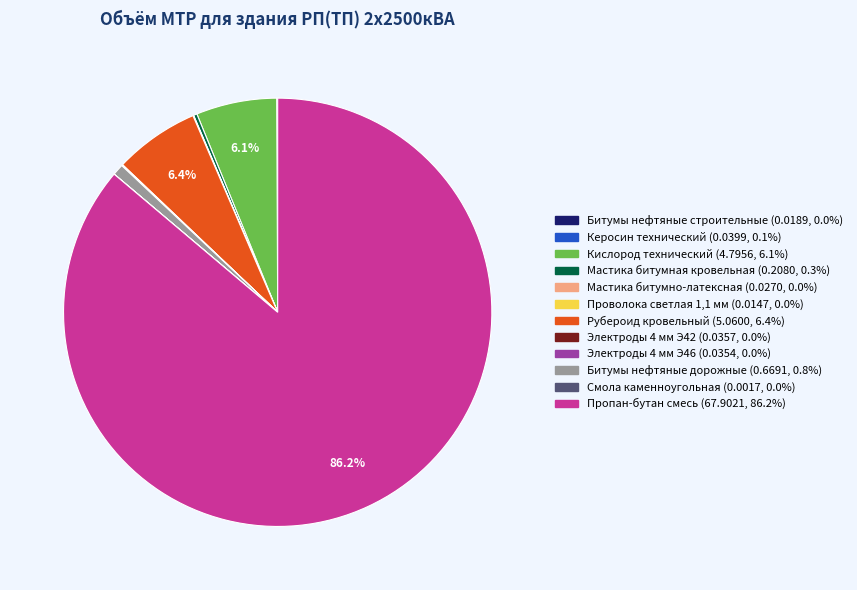

To the nearest percent, what is the difference between the largest and smallest slice percentages?

86%